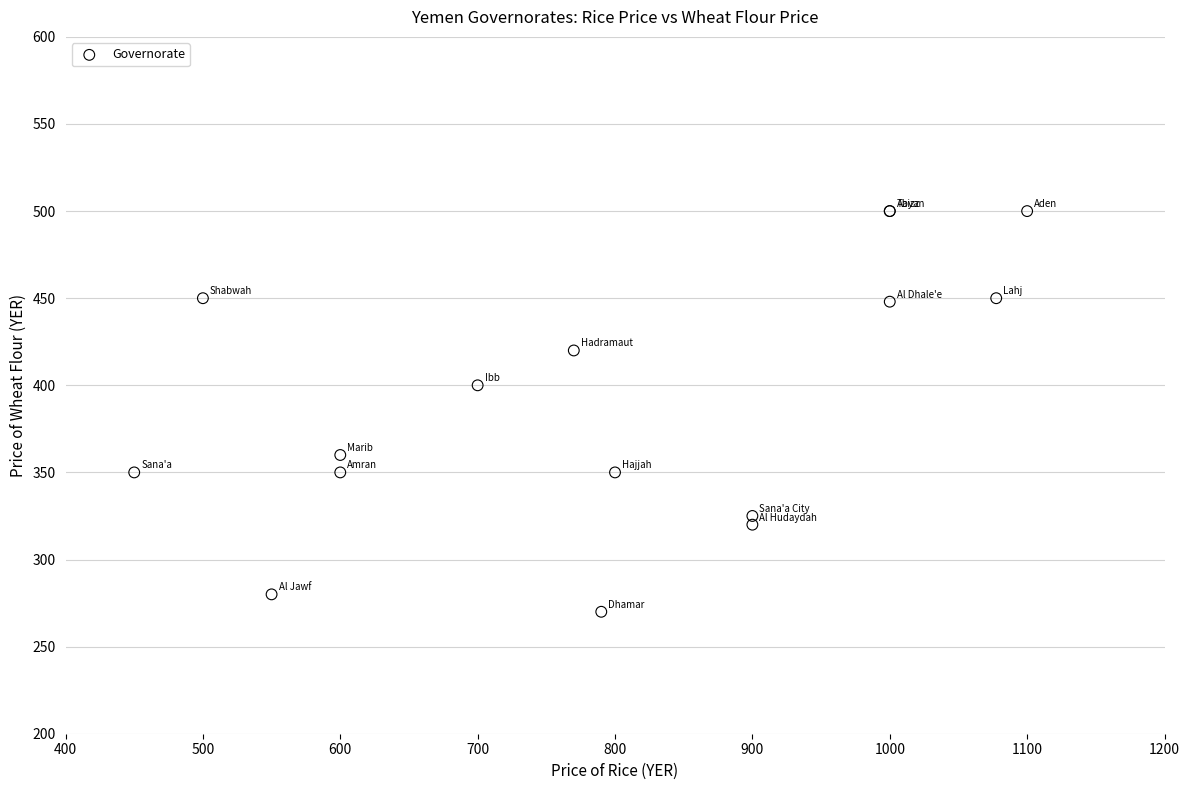

What Y value in the scatter plot is closest to 385?

400